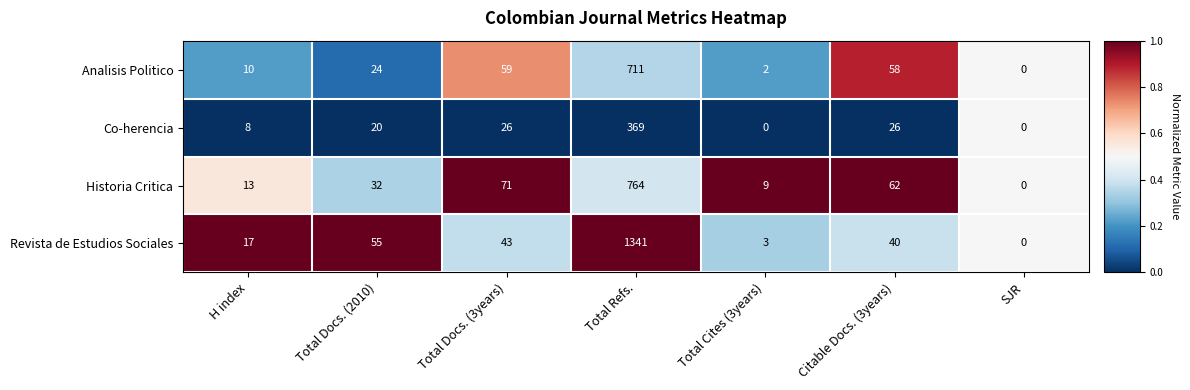

Rank the series by their maximum value, from lowest to highest.

Co-herencia, Analisis Politico, Historia Critica, Revista de Estudios Sociales